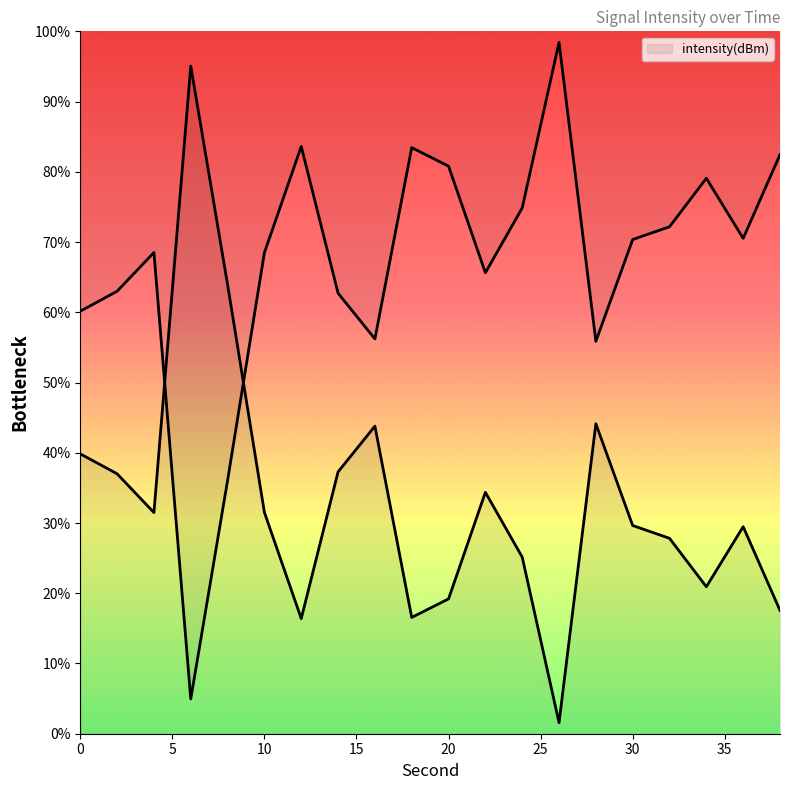

Reading left to right, what are all the values shown in this chart?

0=39.8	2=37.0	4=31.5	6=95.0	8=63.9	10=31.5	12=16.4	14=37.3	16=43.8	18=16.6	20=19.2	22=34.4	24=25.1	26=1.6	28=44.1	30=29.6	32=27.8	34=20.9	36=29.5	38=17.6